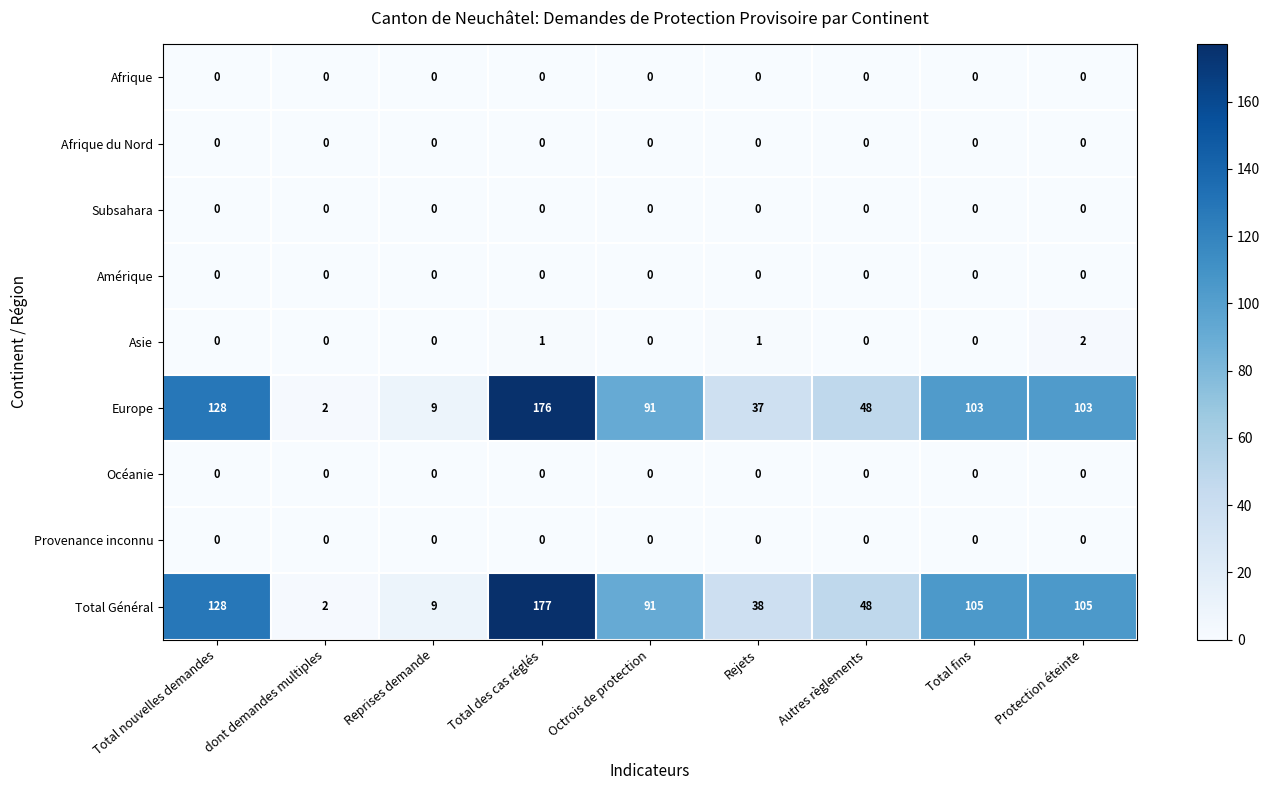

Between Octrois de protection and Total fins, which series saw the biggest shift?

Total Général